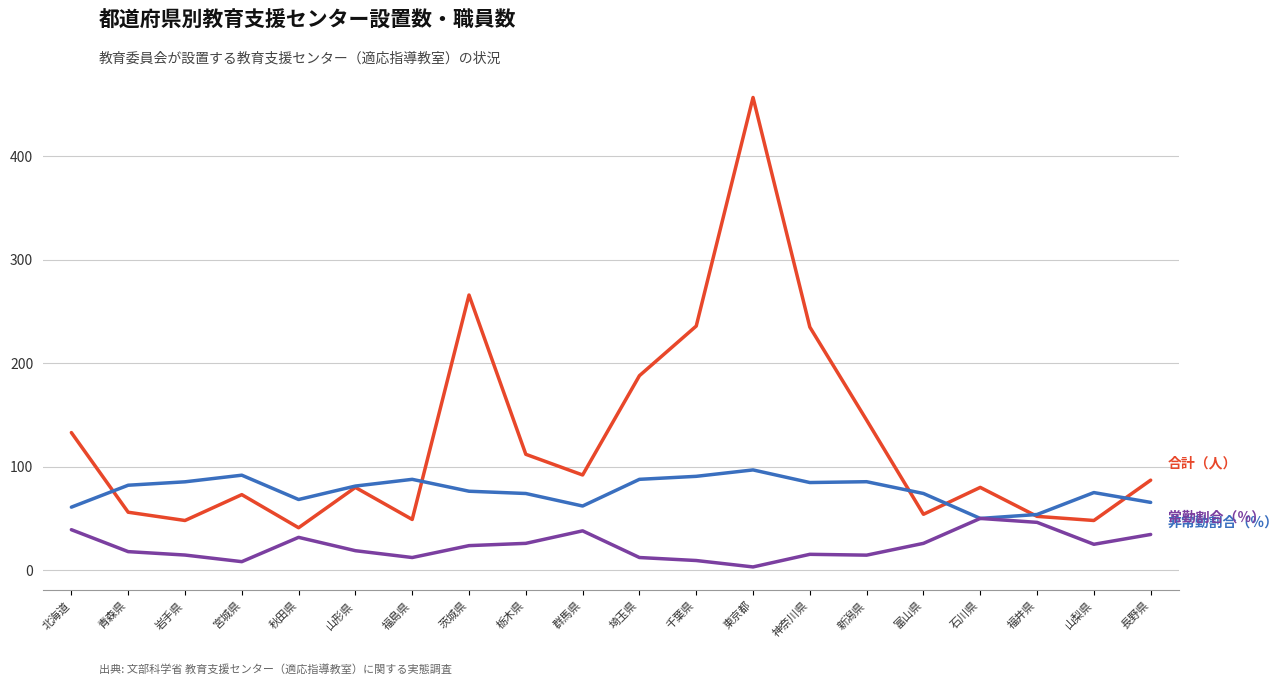

What is the greatest value displayed?

457.0